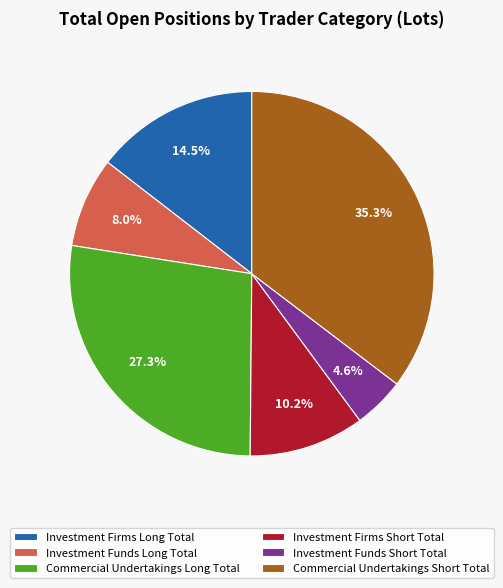

What is the smallest slice in the pie chart?

Investment Funds Short Total